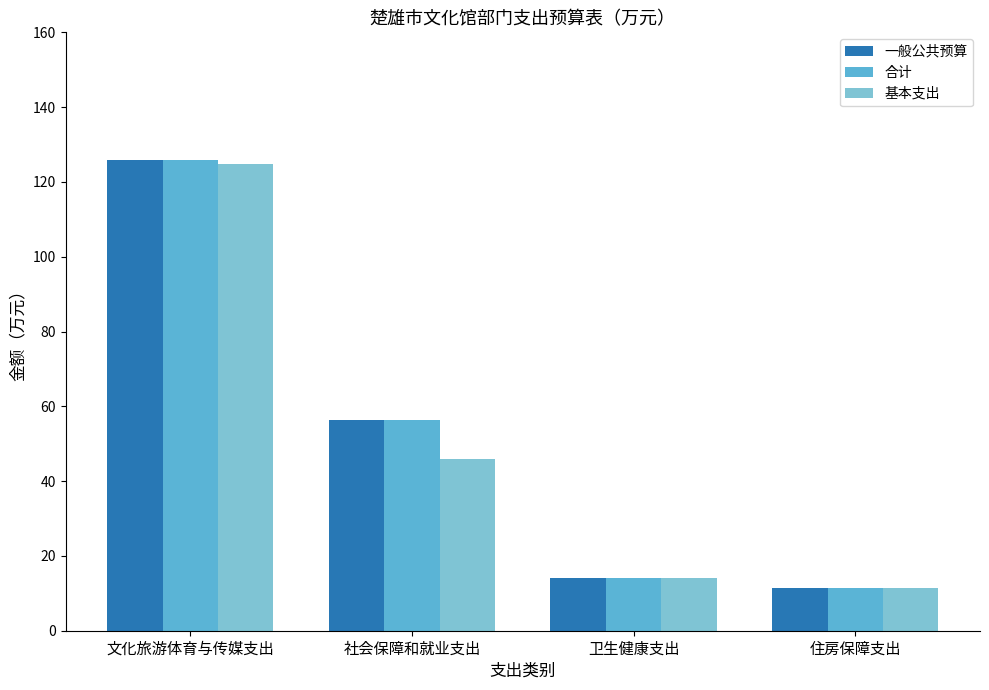

At which category is the sum across all series the highest?

文化旅游体育与传媒支出